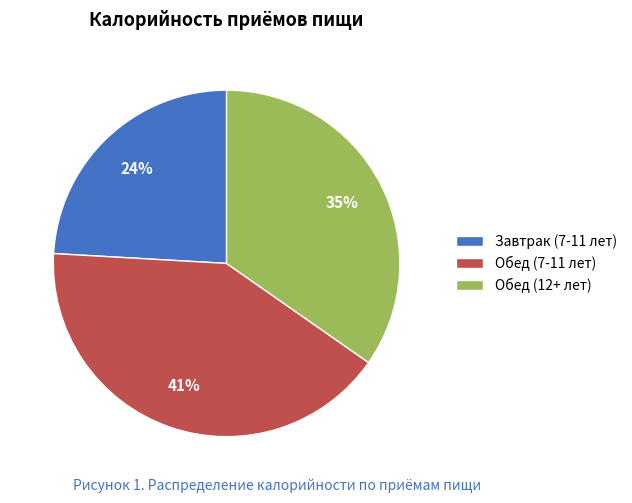

Which has a higher value, Обед (12+ лет) or Завтрак (7-11 лет)?

Обед (12+ лет)